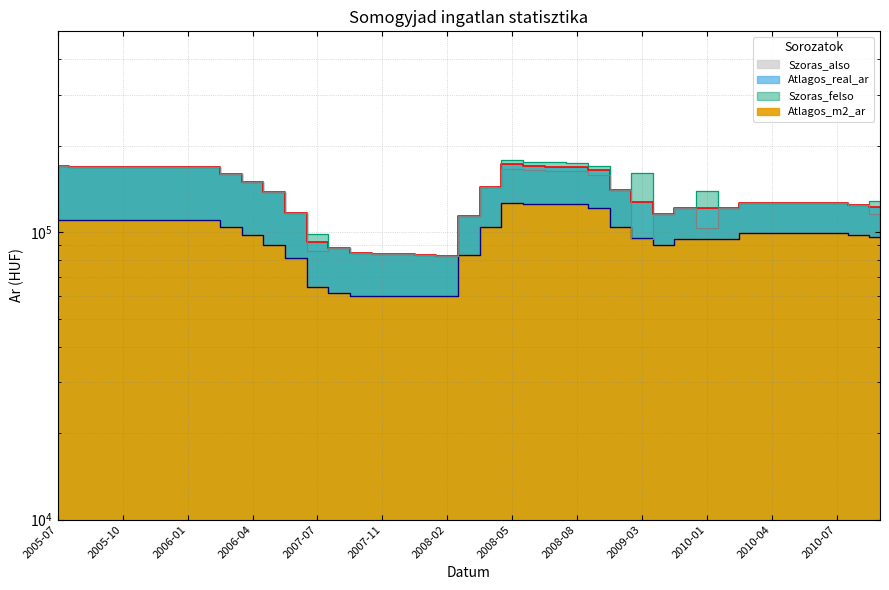

At which label does Szoras_felso first exceed 138072?

2005-07